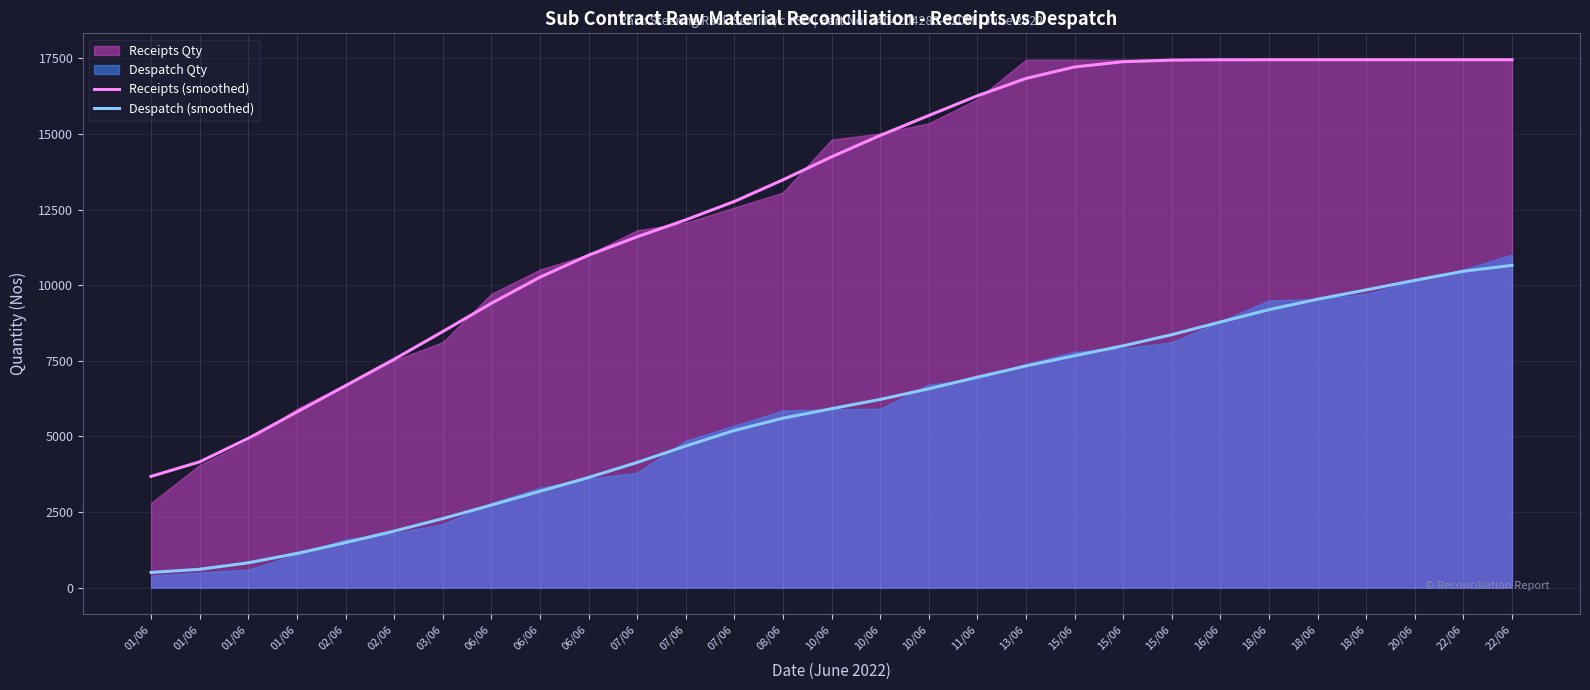

List the labels in order of Receipts (smoothed) value, largest first.

18/06, 18/06, 20/06, 22/06, 22/06, 18/06, 16/06, 15/06, 15/06, 15/06, 13/06, 11/06, 10/06, 10/06, 10/06, 08/06, 07/06, 07/06, 07/06, 06/06, 06/06, 06/06, 03/06, 02/06, 02/06, 01/06, 01/06, 01/06, 01/06